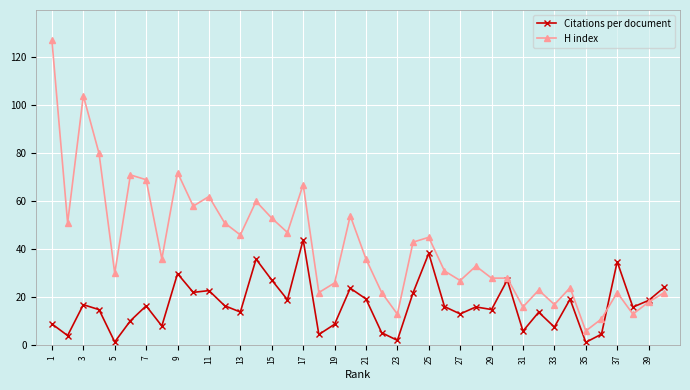

How many distinct data groups are displayed?

2